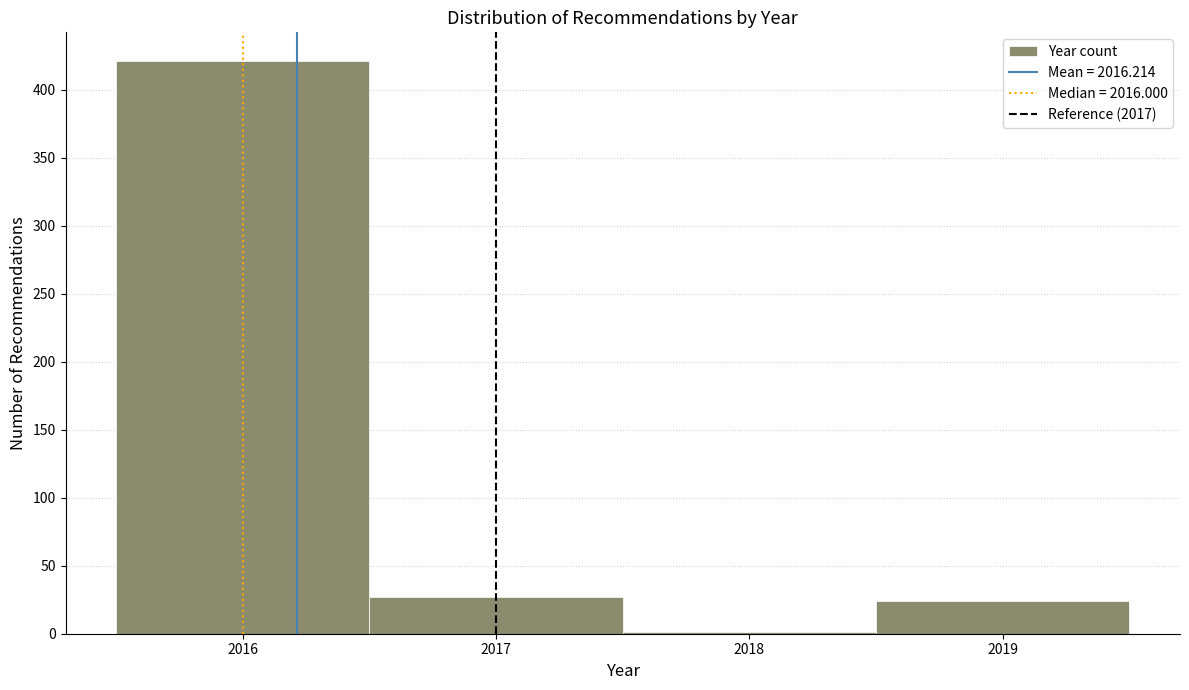

Which range on the x-axis has the tallest bar?

2015.5 to 2016.5